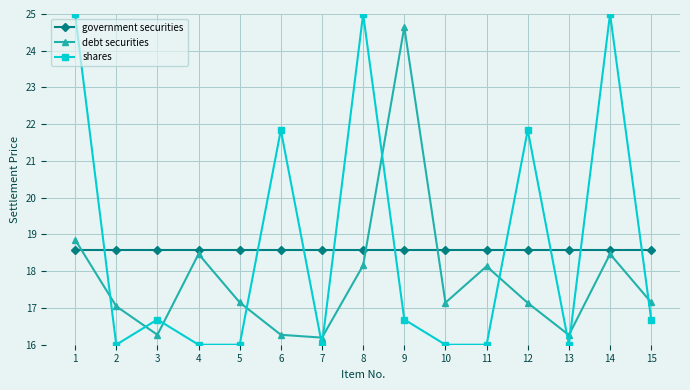

Does the chart have visible grid lines?

Yes